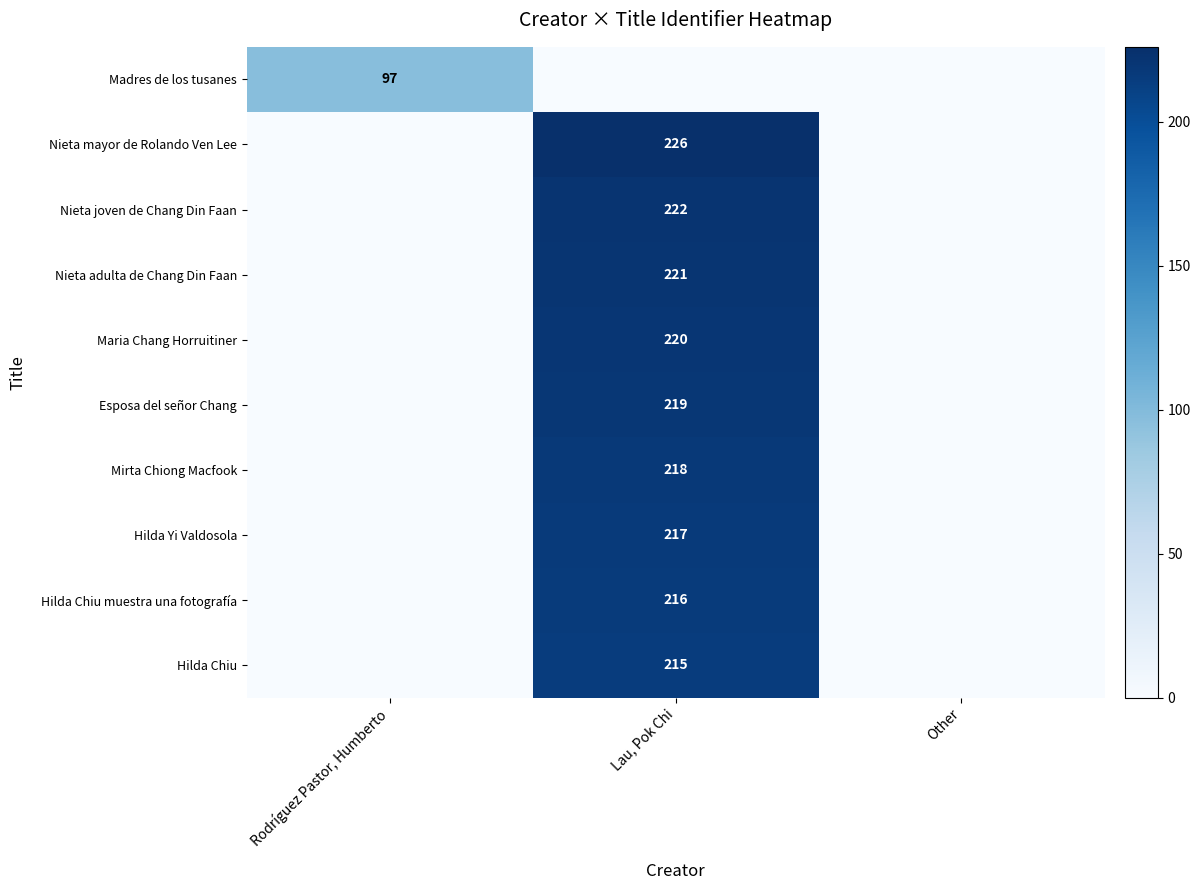

True or false: Nieta mayor de Rolando Ven Lee has a value of 372 at Lau, Pok Chi.

False